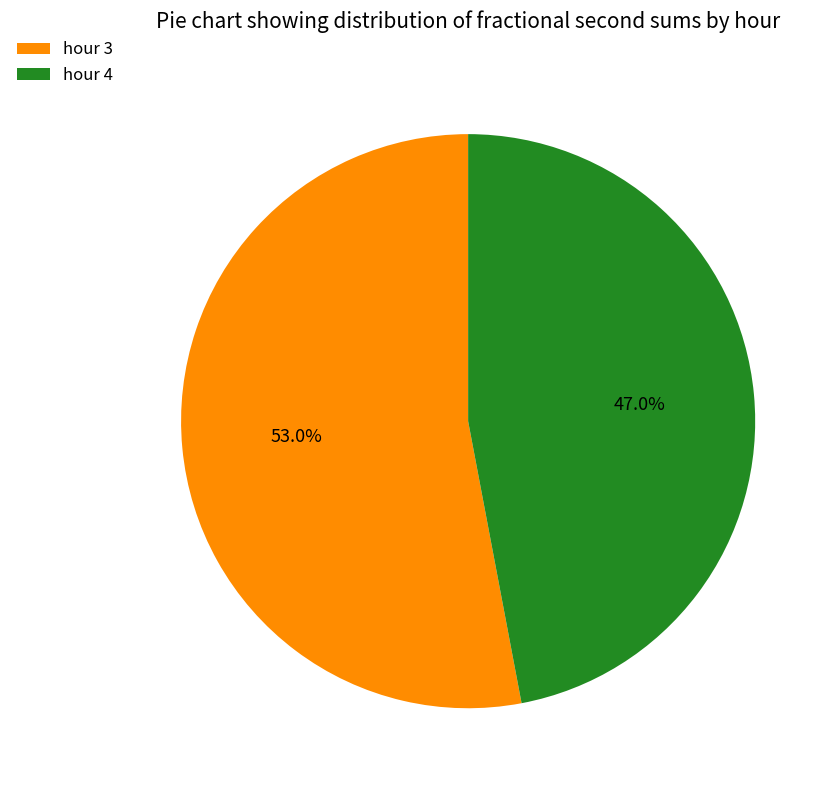

What portion of the pie excludes hour 3?

47.0%